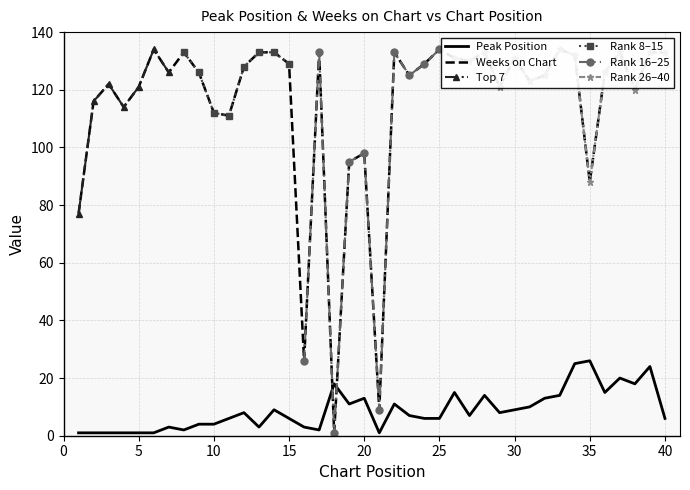

Read the Peak Position value at 32, to the nearest 5.

15